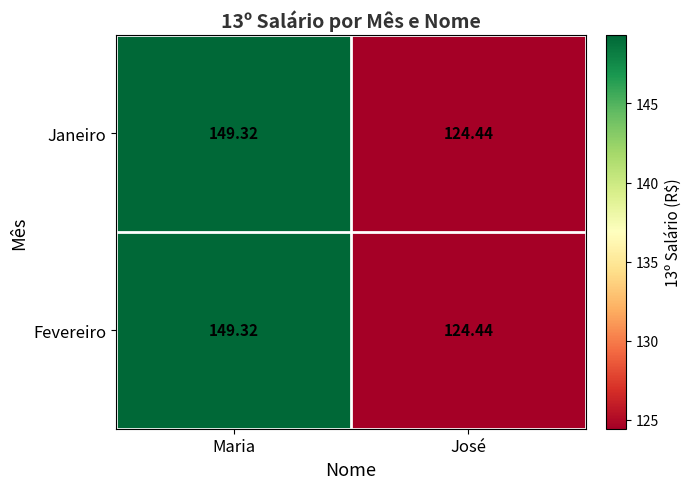

List the labels in order of Fevereiro value, smallest first.

José, Maria